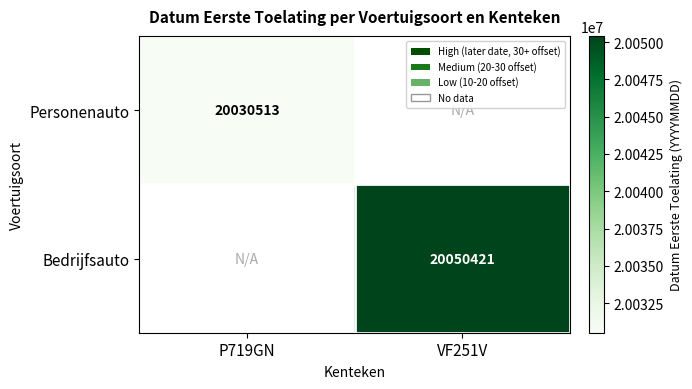

True or false: Bedrijfsauto has a value of 4970726 at VF251V.

False